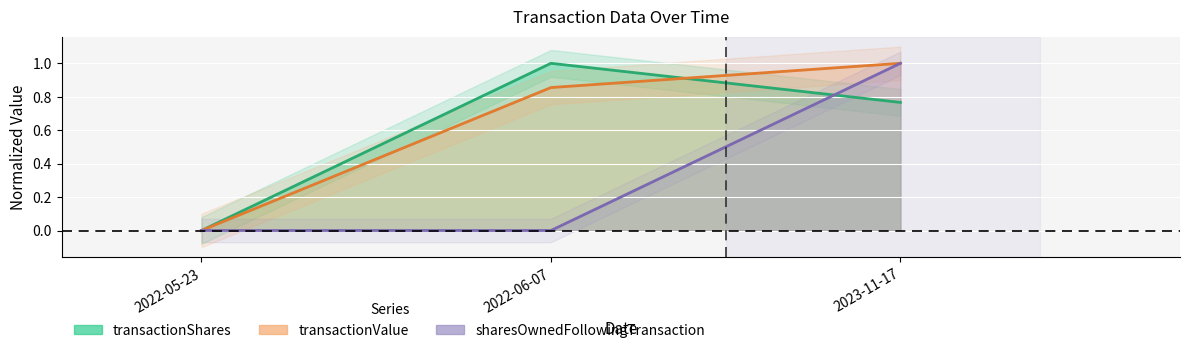

How many distinct data groups are displayed?

3